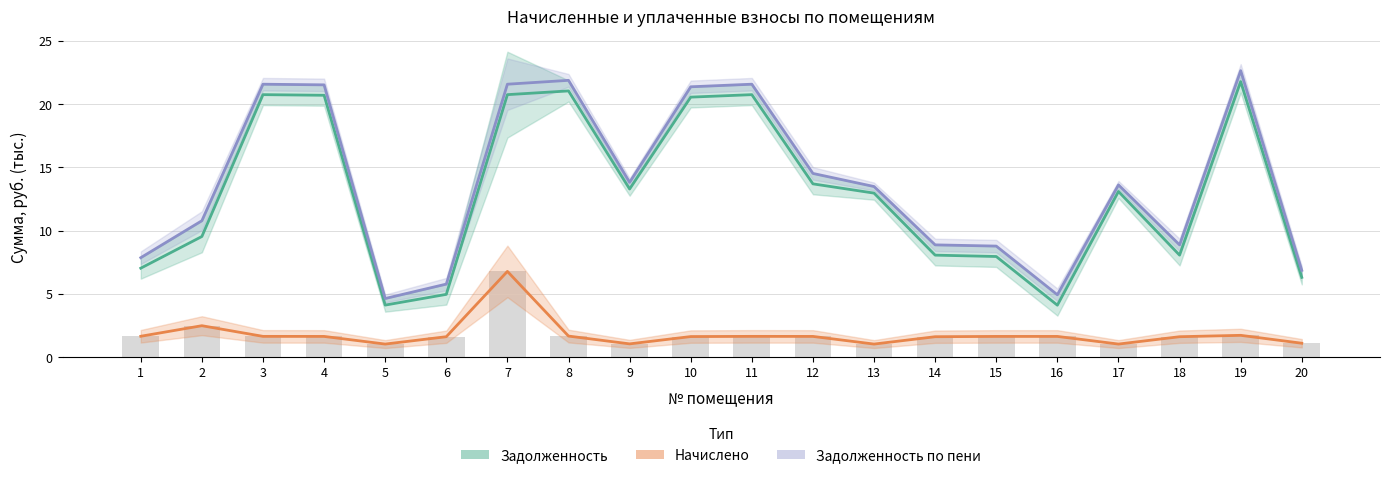

Reading right to left, extract all data points from this chart.

Задолженность: 20=6.3	19=21.8	18=8.1	17=13.1	16=4.1	15=8.0	14=8.1	13=13.0	12=13.7	11=20.7	10=20.5	9=13.3	8=21.0	7=20.7	6=5.0	5=4.1	4=20.7	3=20.7	2=9.5	1=7.0
Начислено: 20=1.1	19=1.7	18=1.6	17=1.0	16=1.6	15=1.6	14=1.6	13=1.0	12=1.6	11=1.6	10=1.6	9=1.1	8=1.7	7=6.8	6=1.6	5=1.0	4=1.6	3=1.6	2=2.5	1=1.7
Задолженность по пени: 20=6.9	19=22.6	18=8.9	17=13.6	16=4.9	15=8.8	14=8.9	13=13.5	12=14.5	11=21.6	10=21.4	9=13.8	8=21.9	7=21.6	6=5.8	5=4.6	4=21.5	3=21.6	2=10.8	1=7.9
Начислено (бар): 20=1.1	19=1.7	18=1.6	17=1.0	16=1.6	15=1.6	14=1.6	13=1.0	12=1.6	11=1.6	10=1.6	9=1.1	8=1.7	7=6.8	6=1.6	5=1.0	4=1.6	3=1.6	2=2.5	1=1.7